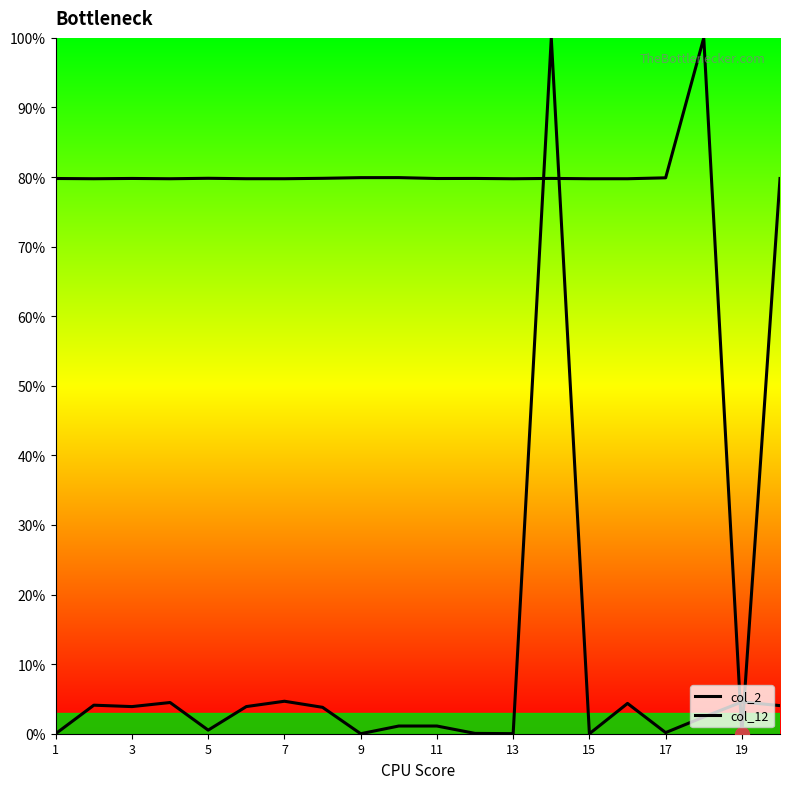

What is the value of the col_12 point at the 19th from the left?

4.6